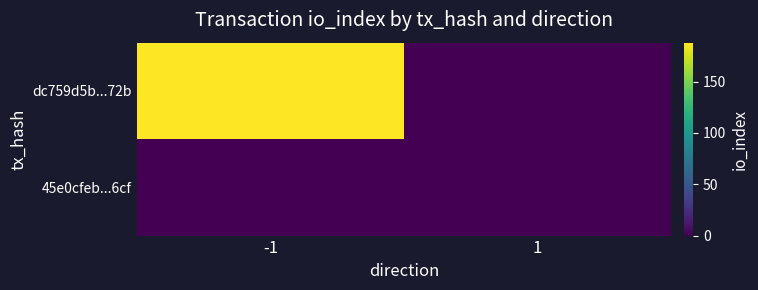

Which series has the largest total across all categories?

dc759d5b...72b